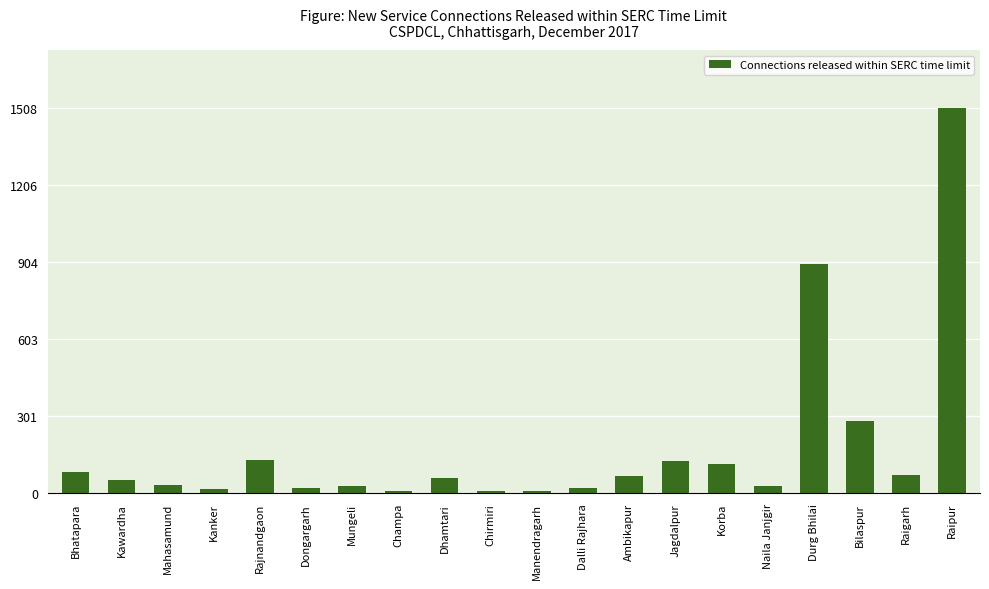

What is the change in value from Dhamtari to Ambikapur?

+9